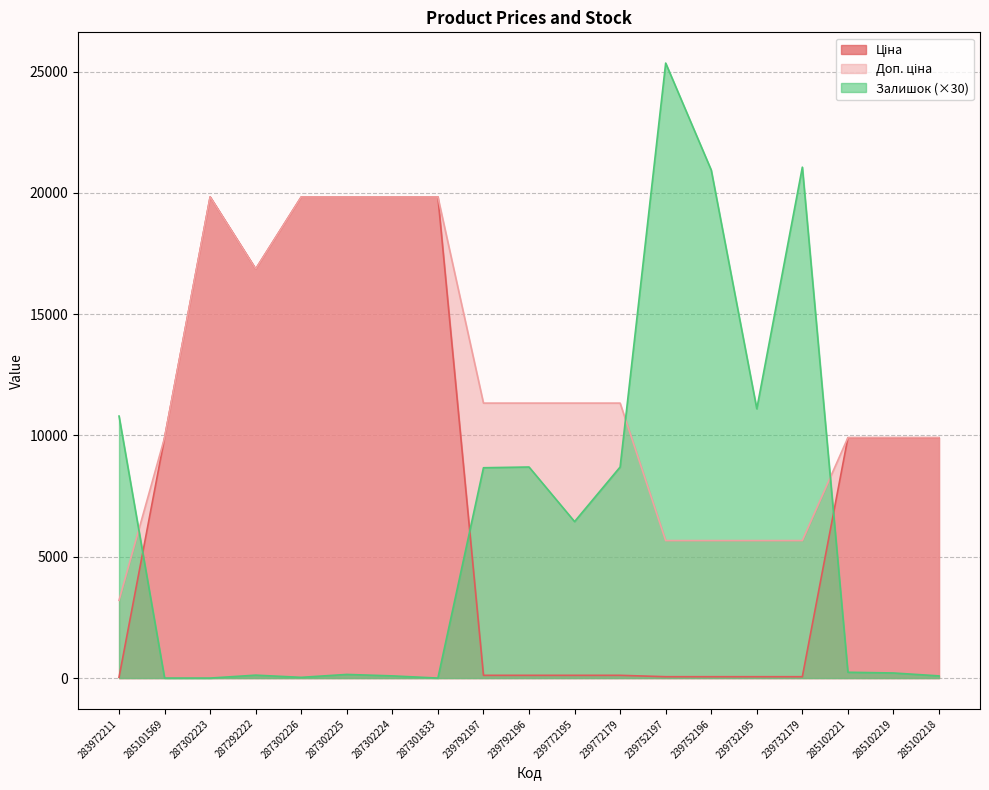

True or false: Доп. ціна has more than 0 points higher than both neighbors.

True